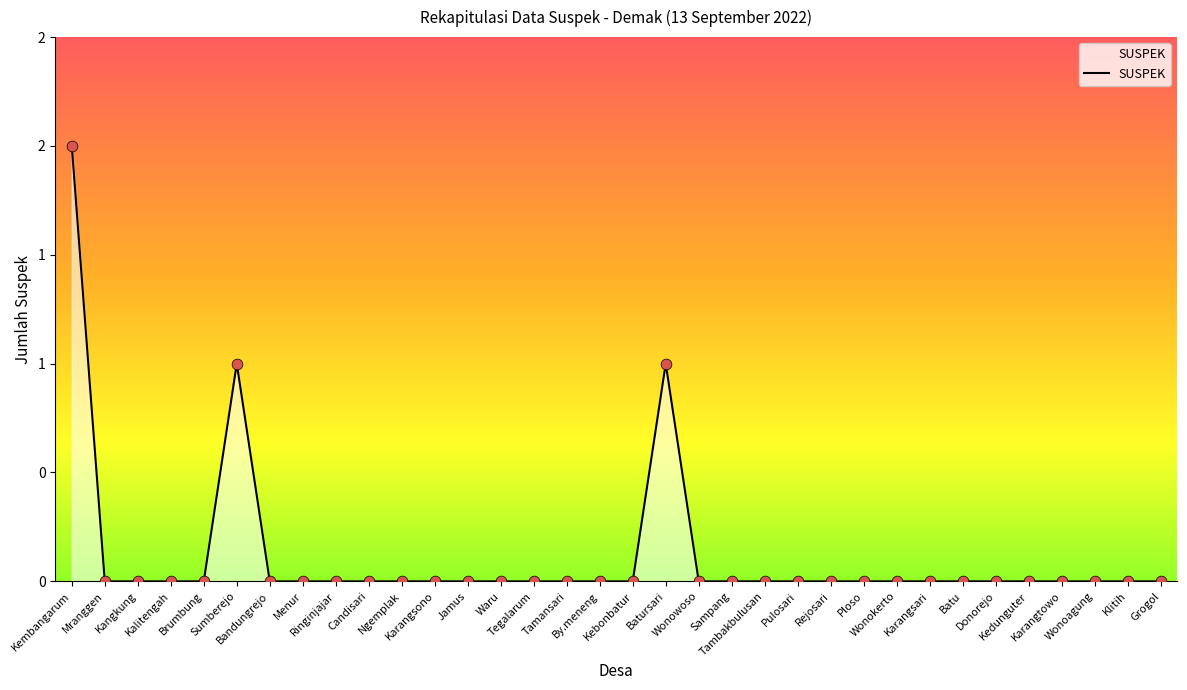

Between Kangkung and Sampang, which is larger?

Kangkung